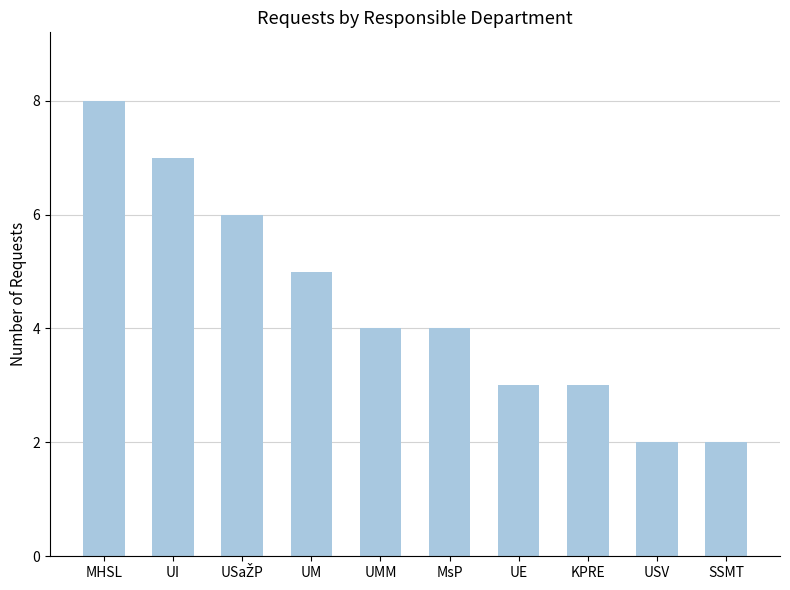

What is the smallest value displayed?

2